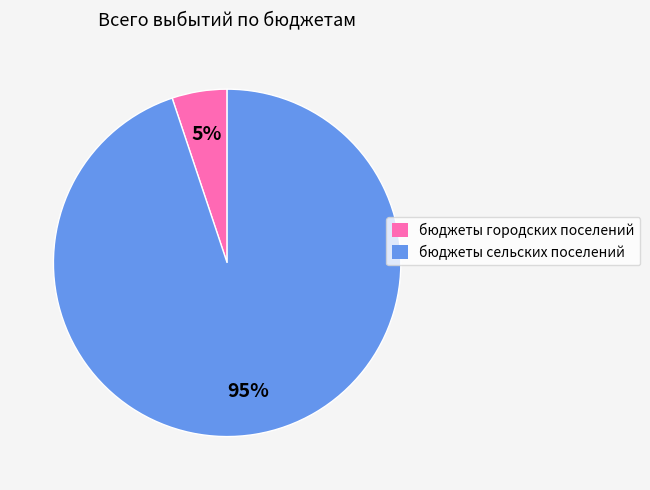

To the nearest percent, what is the difference between the largest and smallest slice percentages?

90%